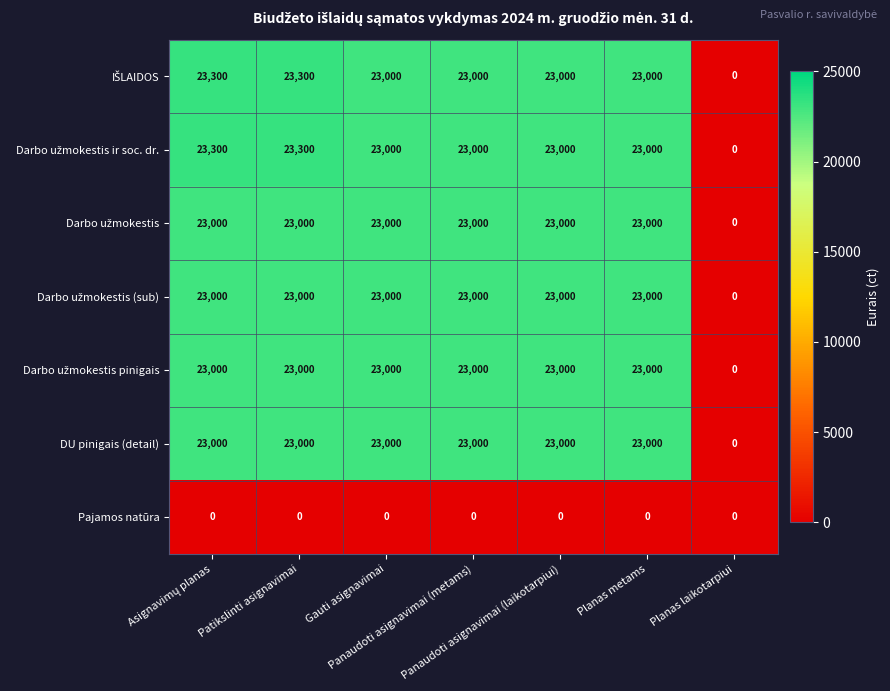

What is the greatest value displayed?

23300